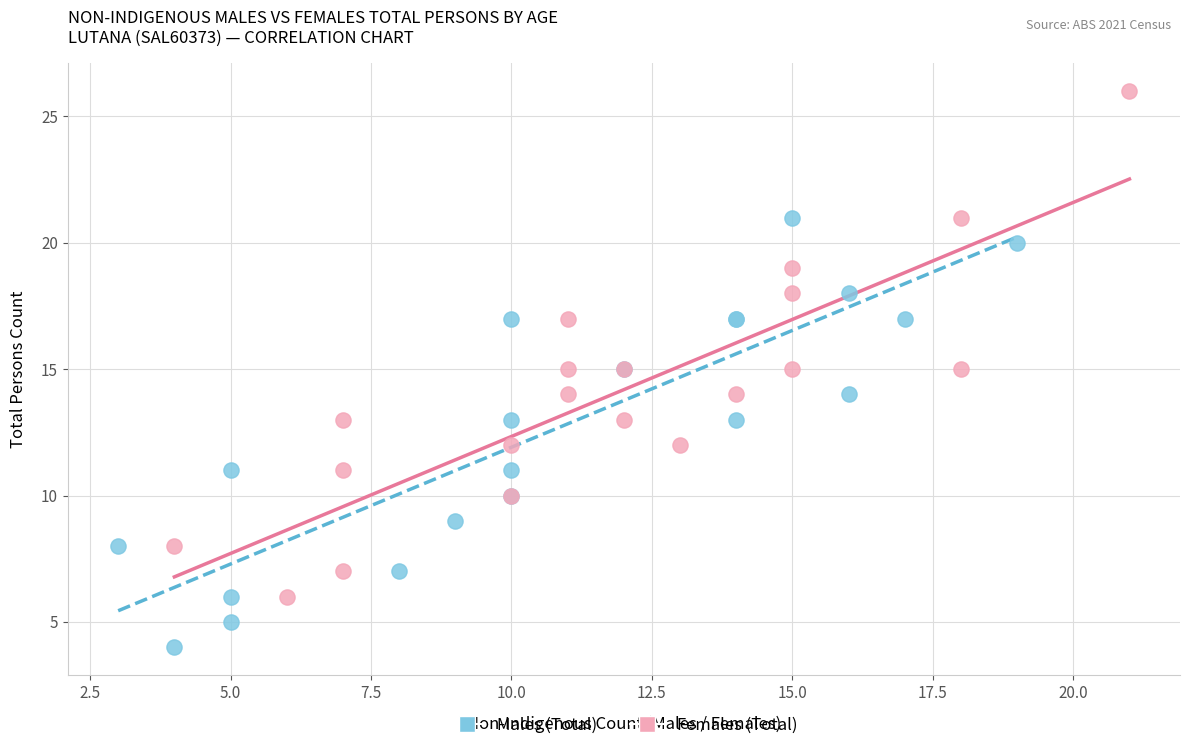

Which series contains the lowest Y value?

Males (Total)